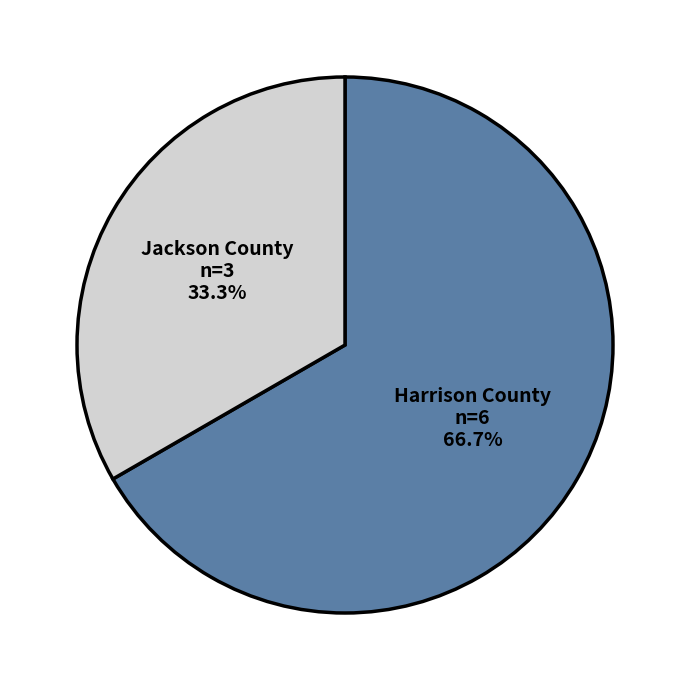

How many segments does this pie chart have?

2